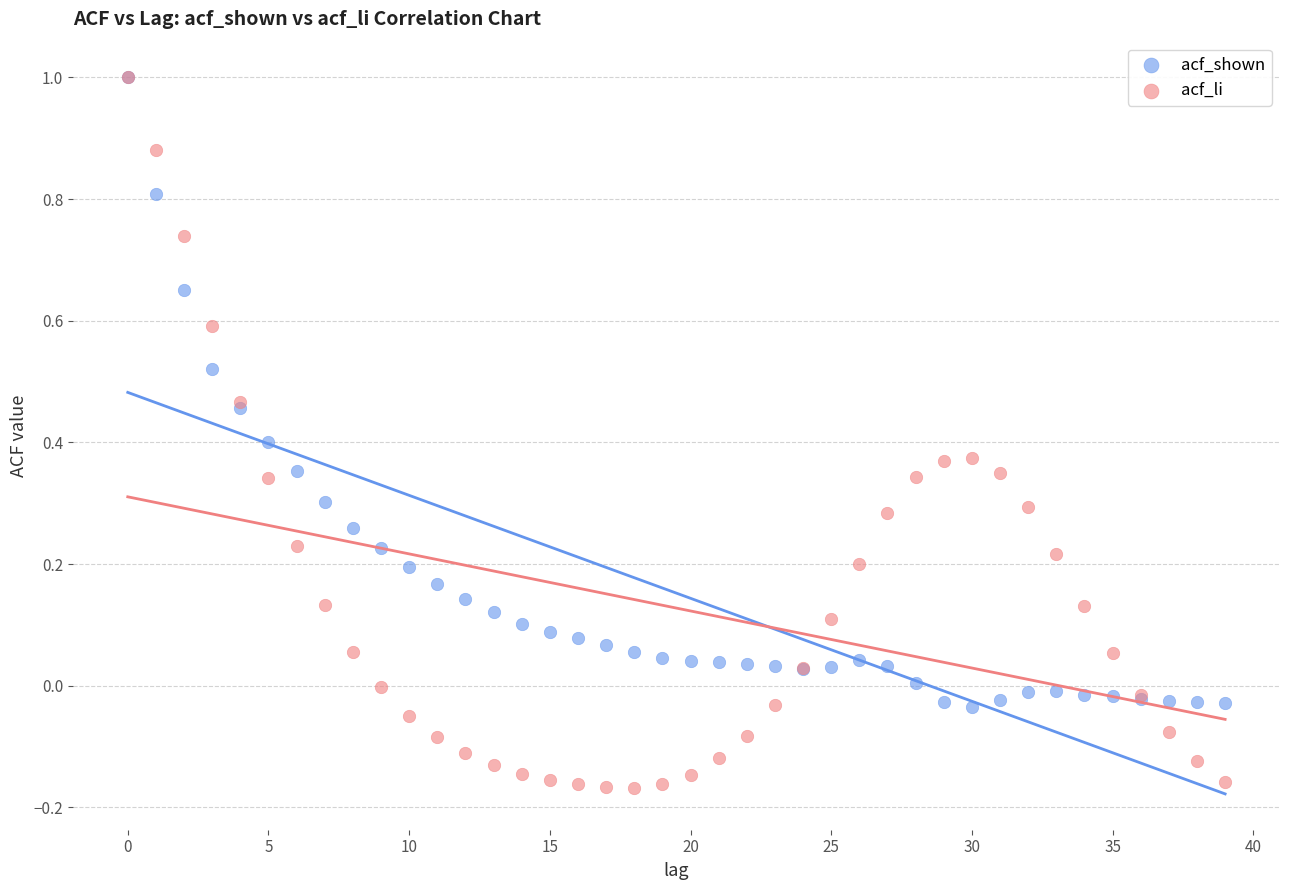

What are all the series names shown in the legend?

acf_shown, acf_li